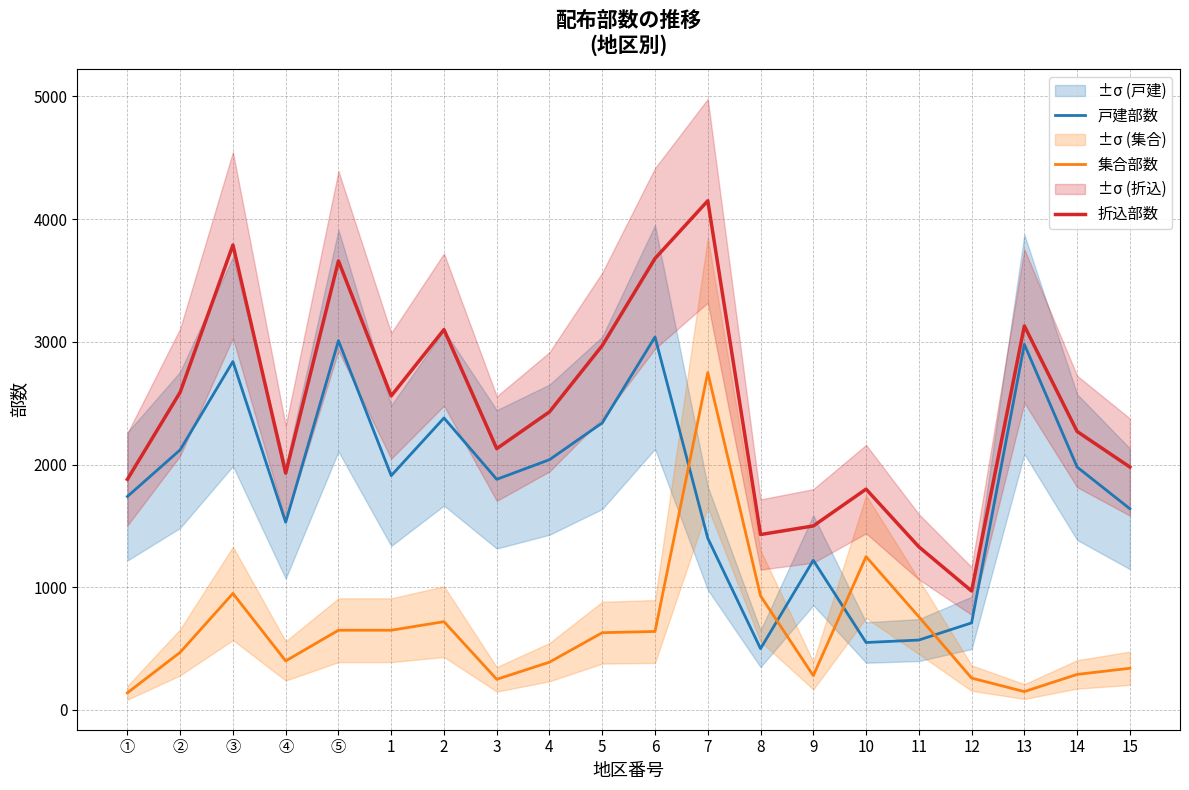

Reading left to right, extract all data points from this chart.

戸建部数: ①=1740	②=2120	③=2840	④=1530	⑤=3010	1=1910	2=2380	3=1880	4=2040	5=2340	6=3040	7=1400	8=500	9=1220	10=550	11=570	12=710	13=2980	14=1980	15=1640
集合部数: ①=140	②=470	③=950	④=400	⑤=650	1=650	2=720	3=250	4=390	5=630	6=640	7=2750	8=930	9=280	10=1250	11=760	12=260	13=150	14=290	15=340
折込部数: ①=1880	②=2590	③=3790	④=1930	⑤=3660	1=2560	2=3100	3=2130	4=2430	5=2970	6=3680	7=4150	8=1430	9=1500	10=1800	11=1330	12=970	13=3130	14=2270	15=1980